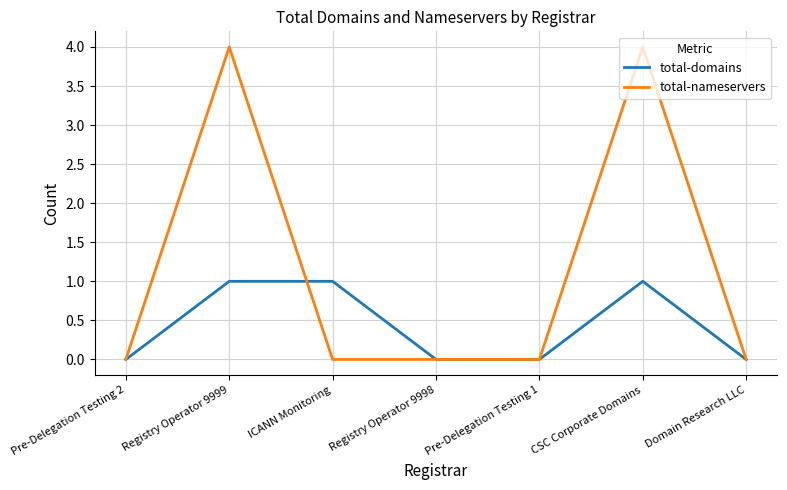

The value of total-domains at Pre-Delegation Testing 1 is 0. True or false?

True